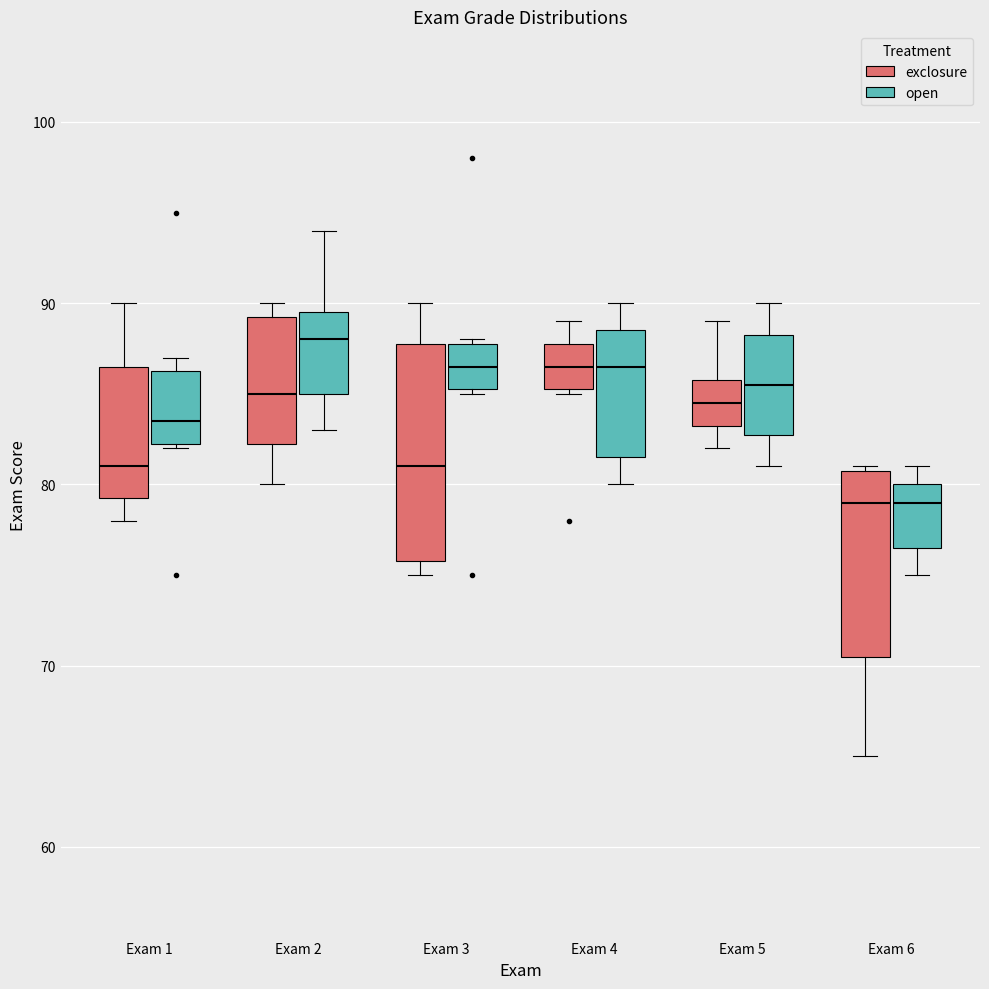

Where does the lower whisker of the box for Exam 6 (exclosure) end on the y-axis? The values are not printed on the chart, so give them approximately, as read against the axis.

65